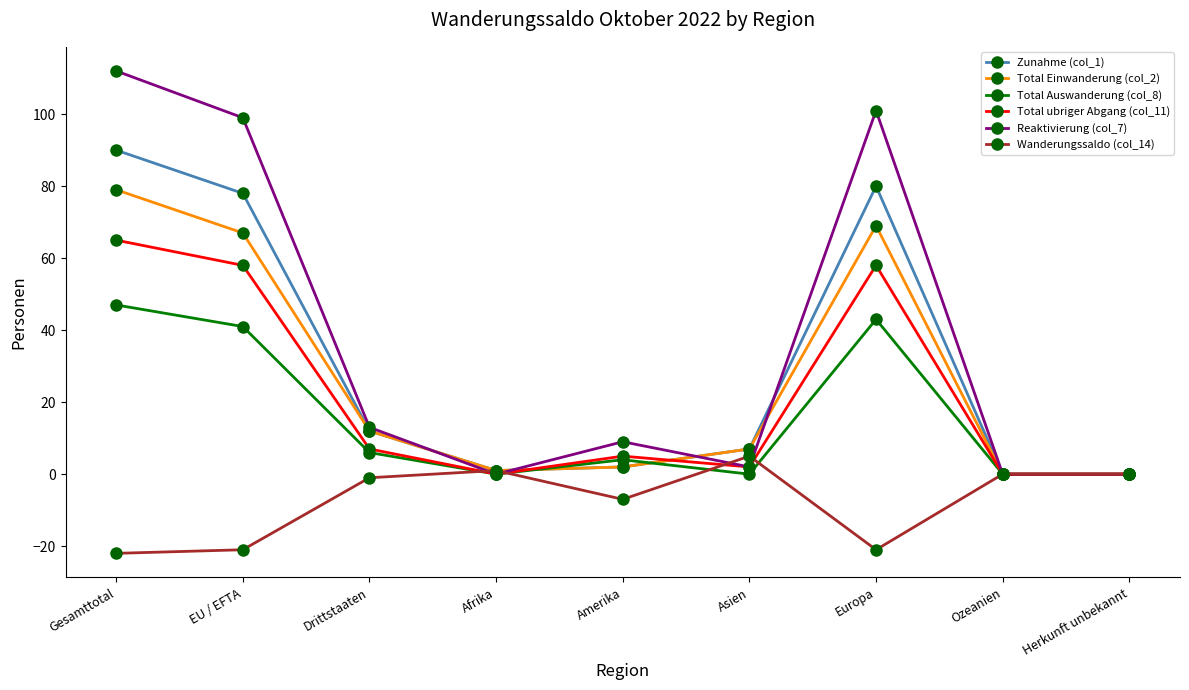

Where is the first local maximum for Reaktivierung (col_7)?

Amerika